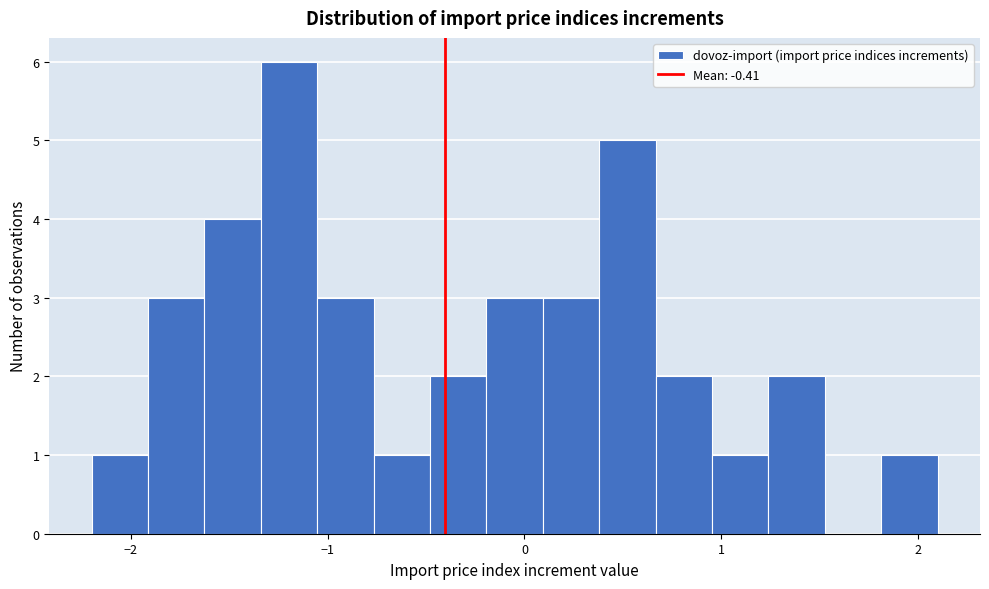

Read against the x-axis, roughly where is the centre of the tallest bar?

-1.2